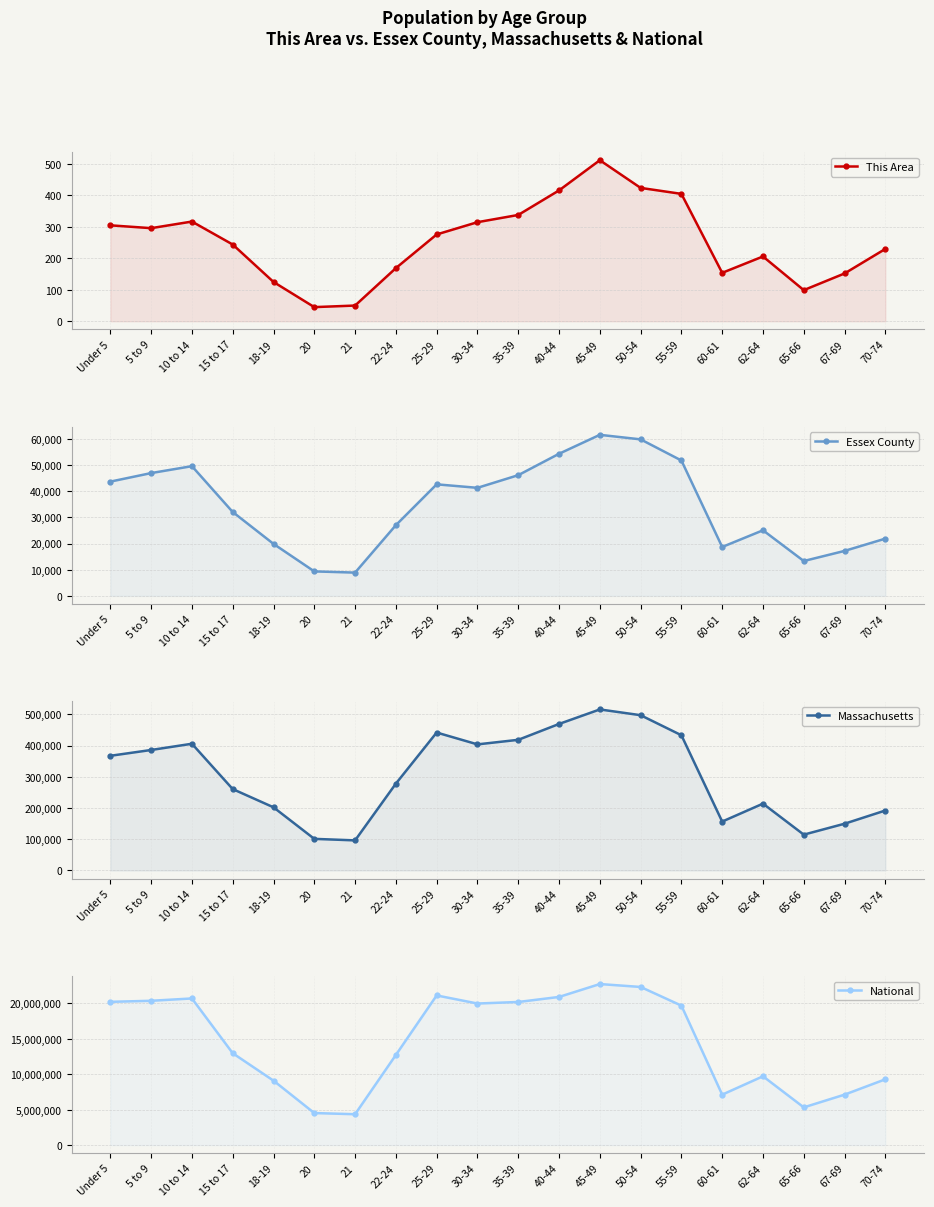

What is the average value of the National series?

14509549